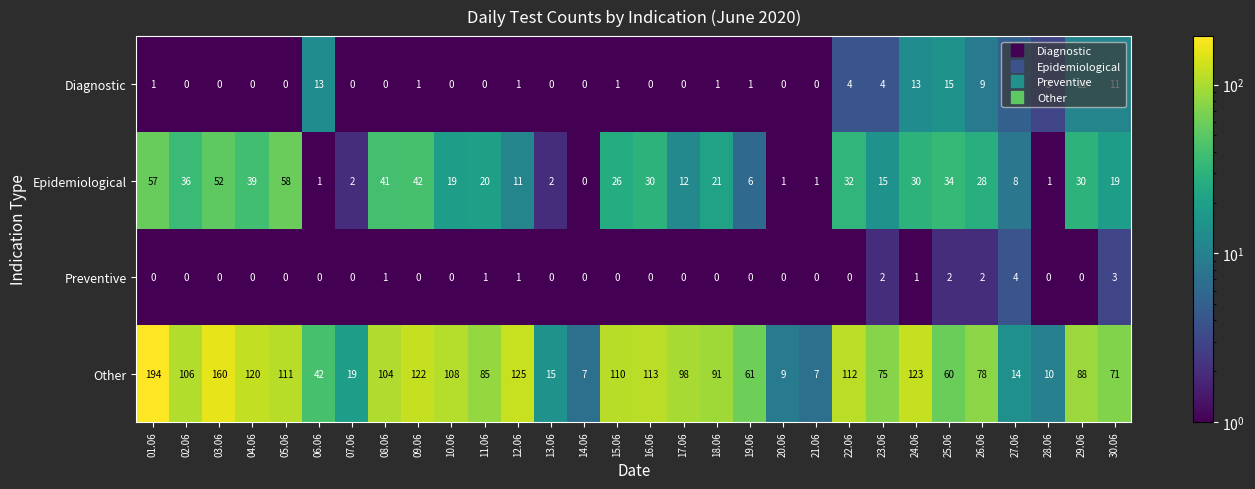

What is the difference between the maximum and second lowest values in the Preventive series?

4